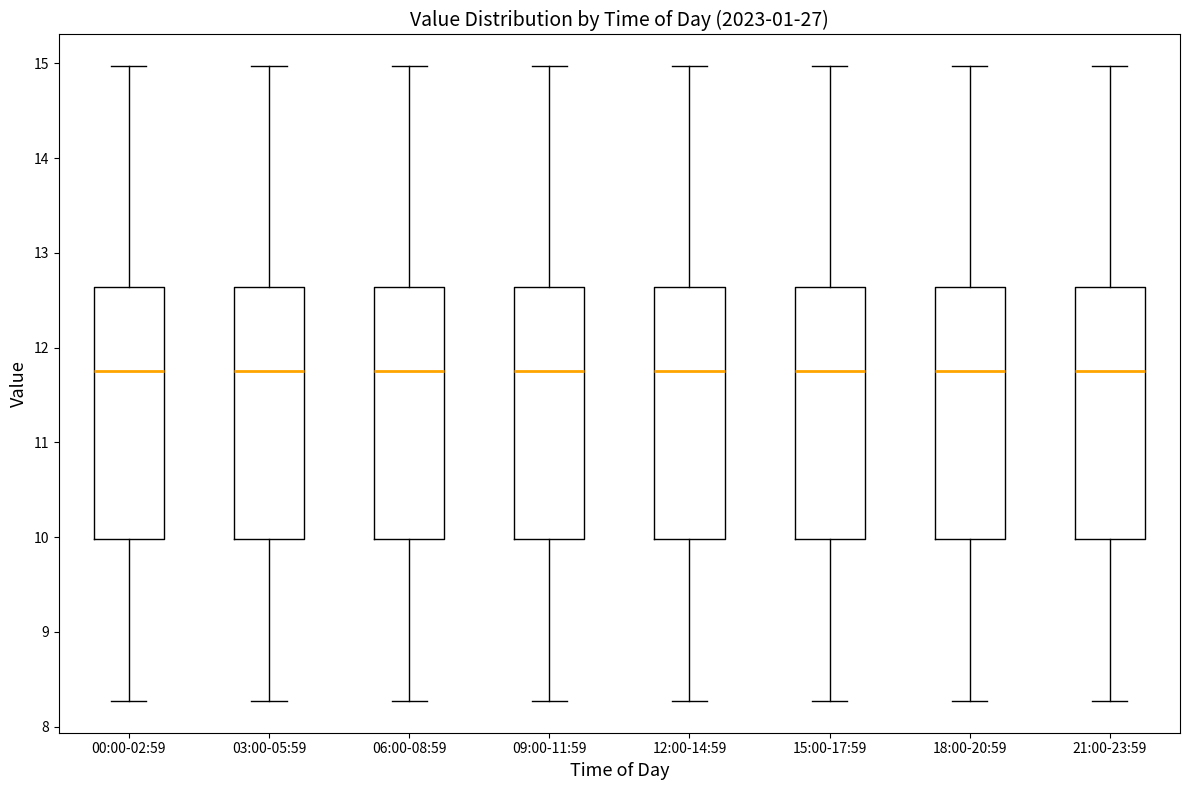

Where is the lower edge of the box for 21:00-23:59 on the y-axis? The values are not printed on the chart, so give them approximately, as read against the axis.

10.0